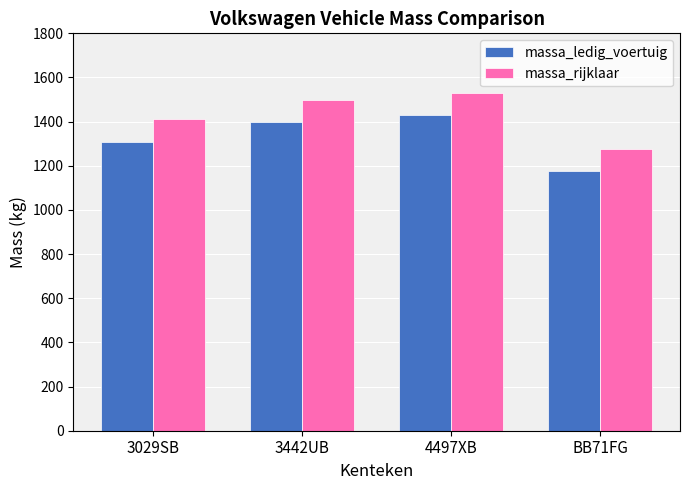

How many bars are there in each group?

2